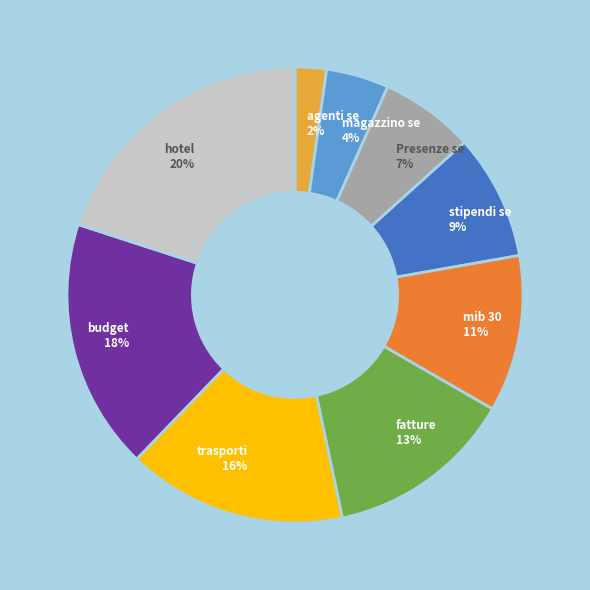

True or false: fatture accounts for 4% of the total.

False